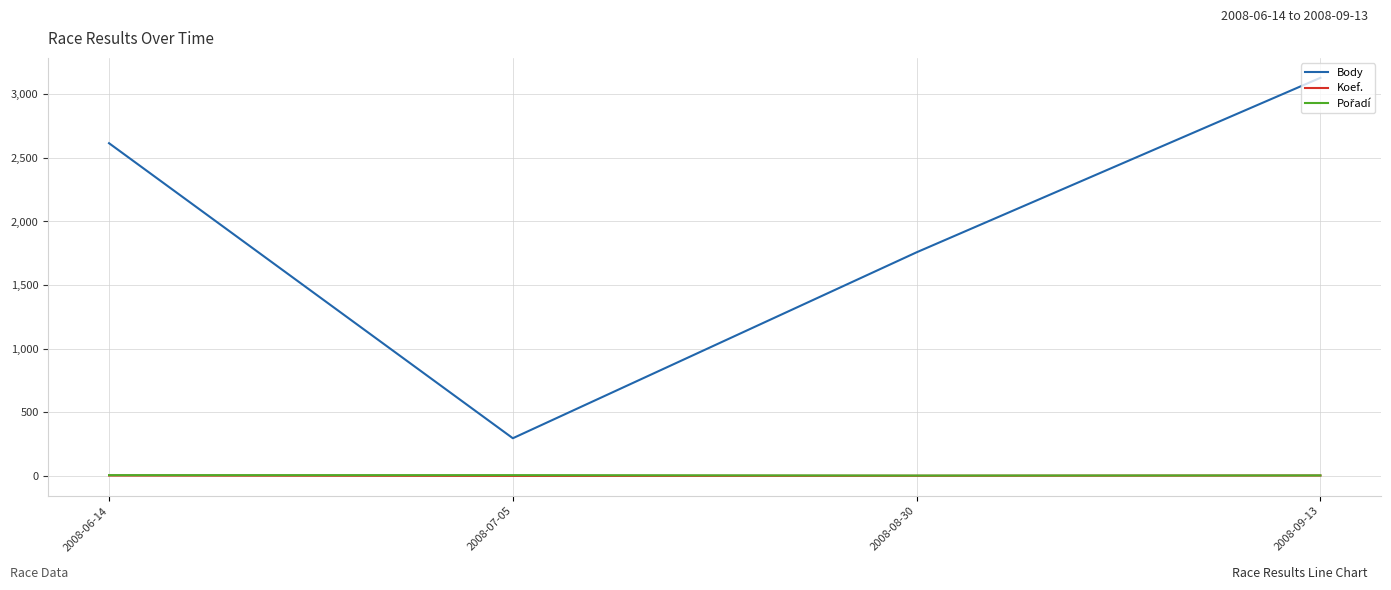

Where is Body nearest to the value 1713?

2008-08-30